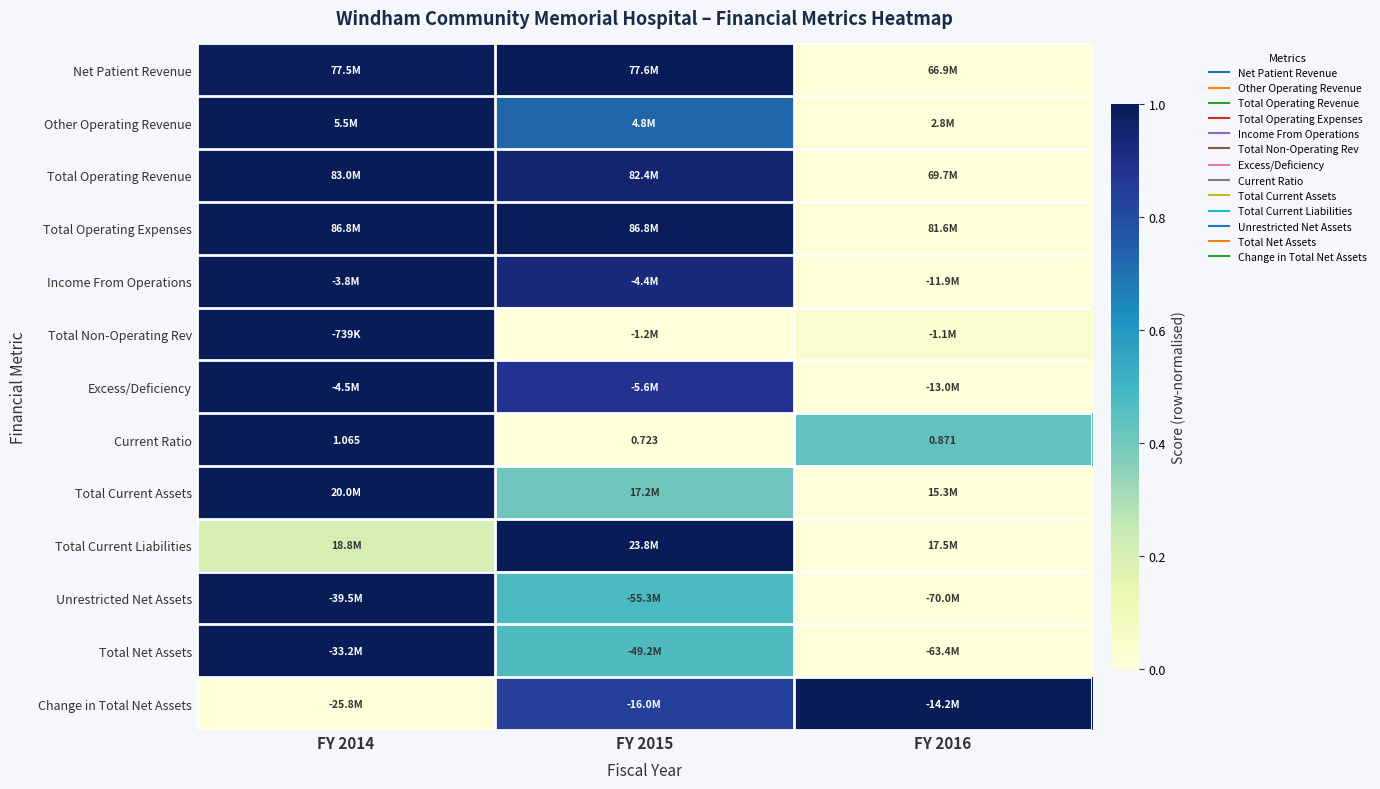

Is it true that Total Current Liabilities equals 1.0 at FY 2015?

True